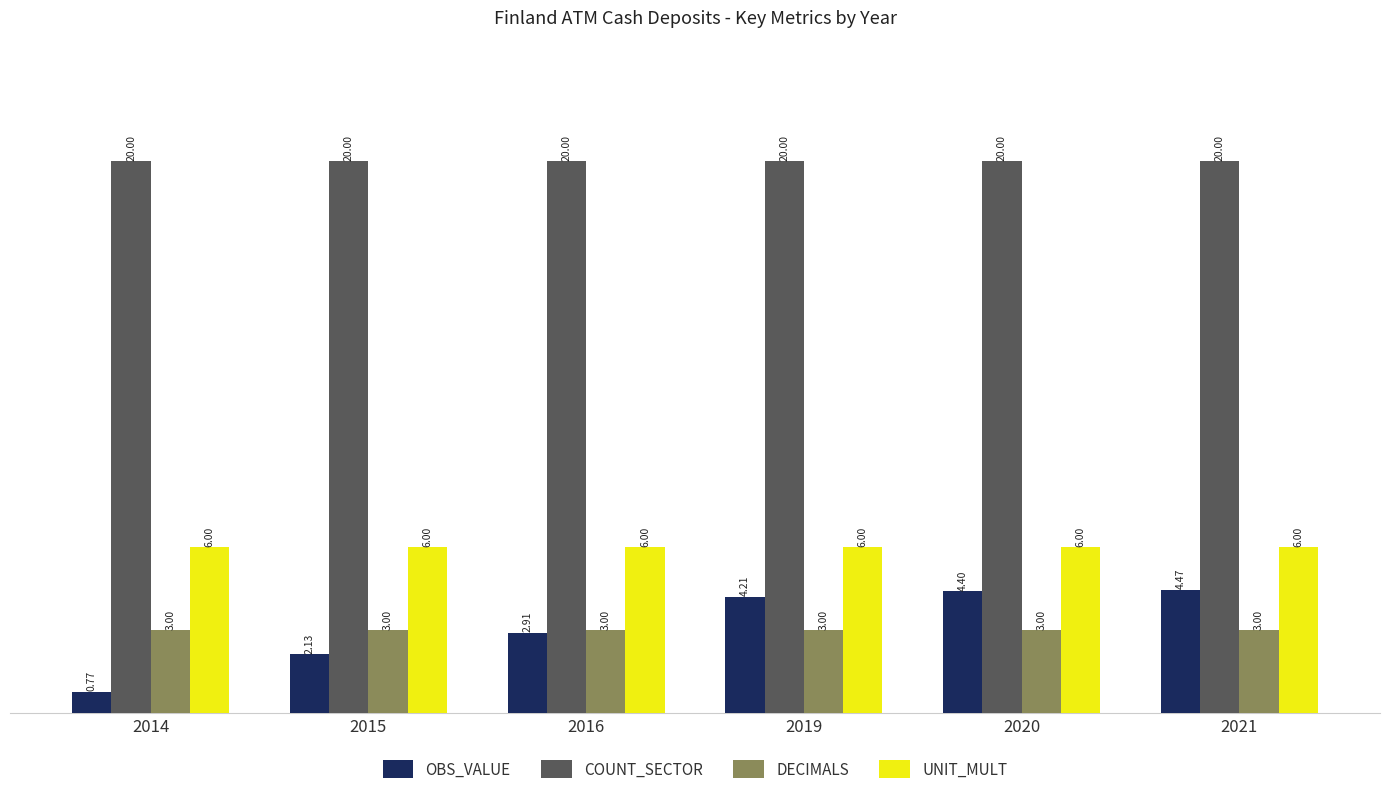

How many values in the OBS_VALUE series are below 4?

3